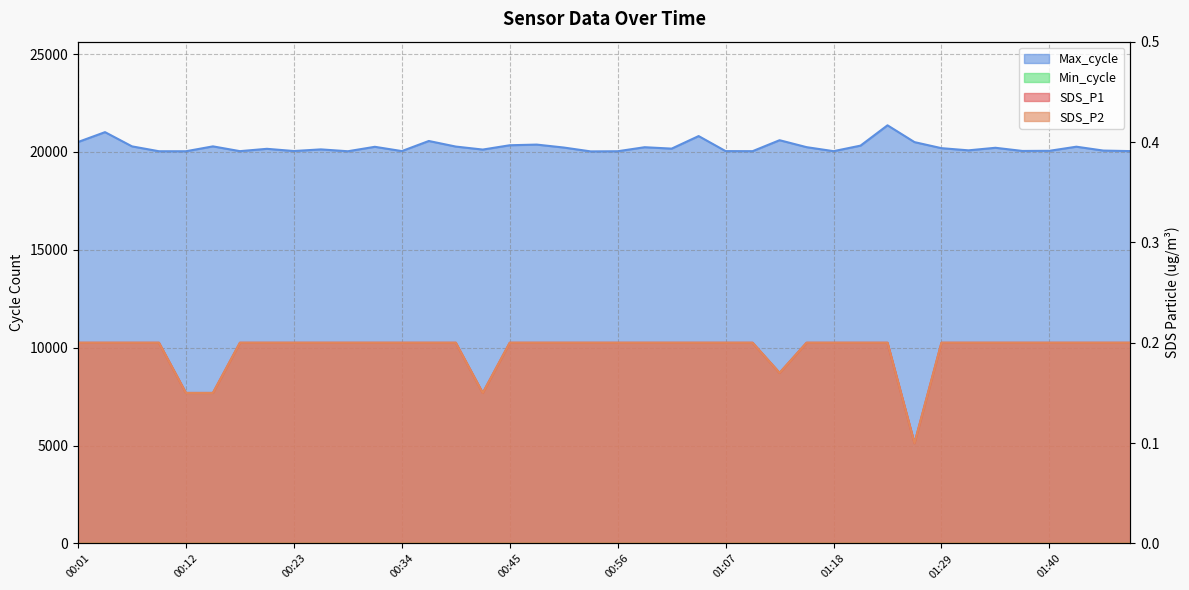

Is it true that Max_cycle equals 4950.0 at 00:34?

False